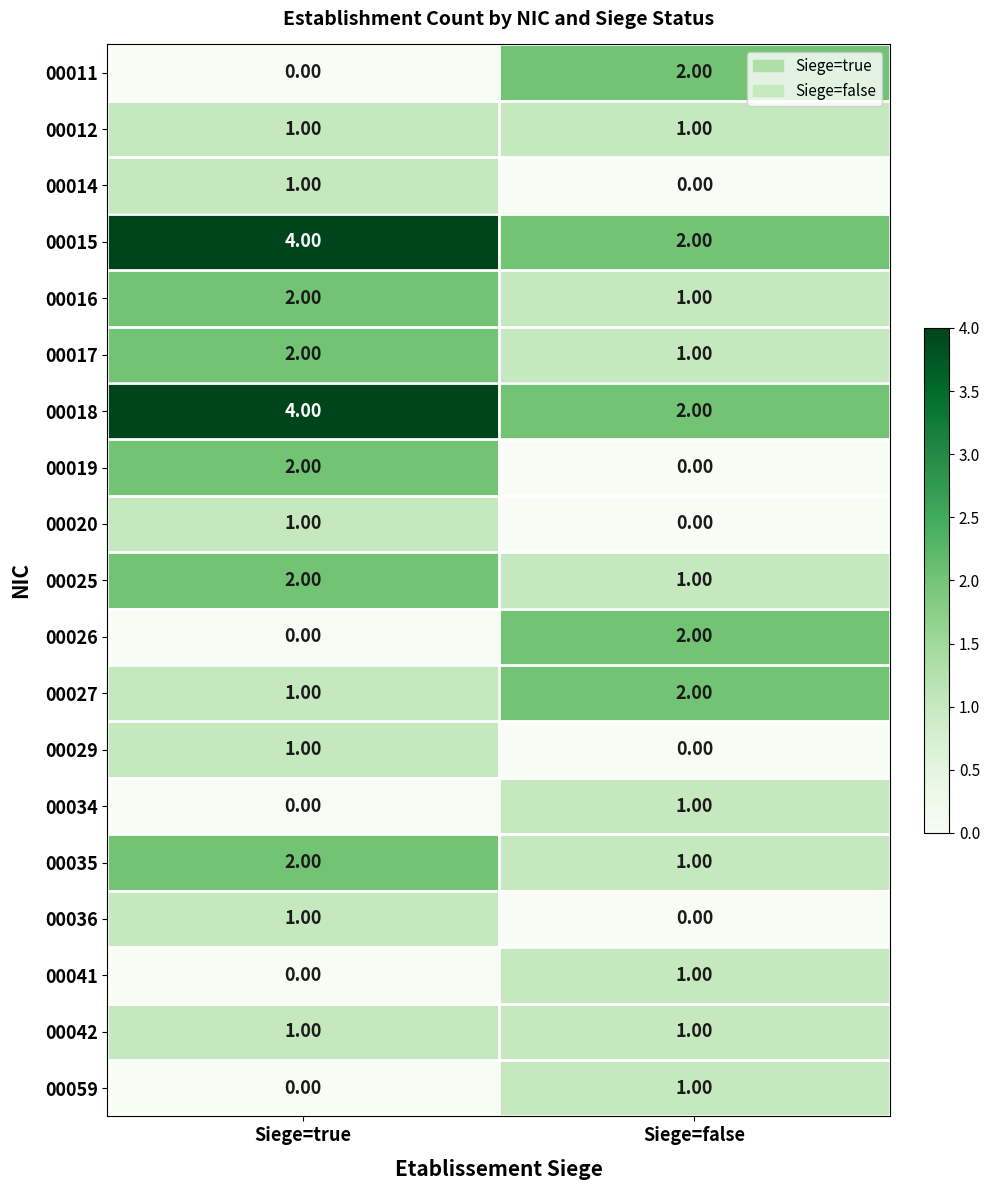

What is the total value across all series at Siege=true?

25